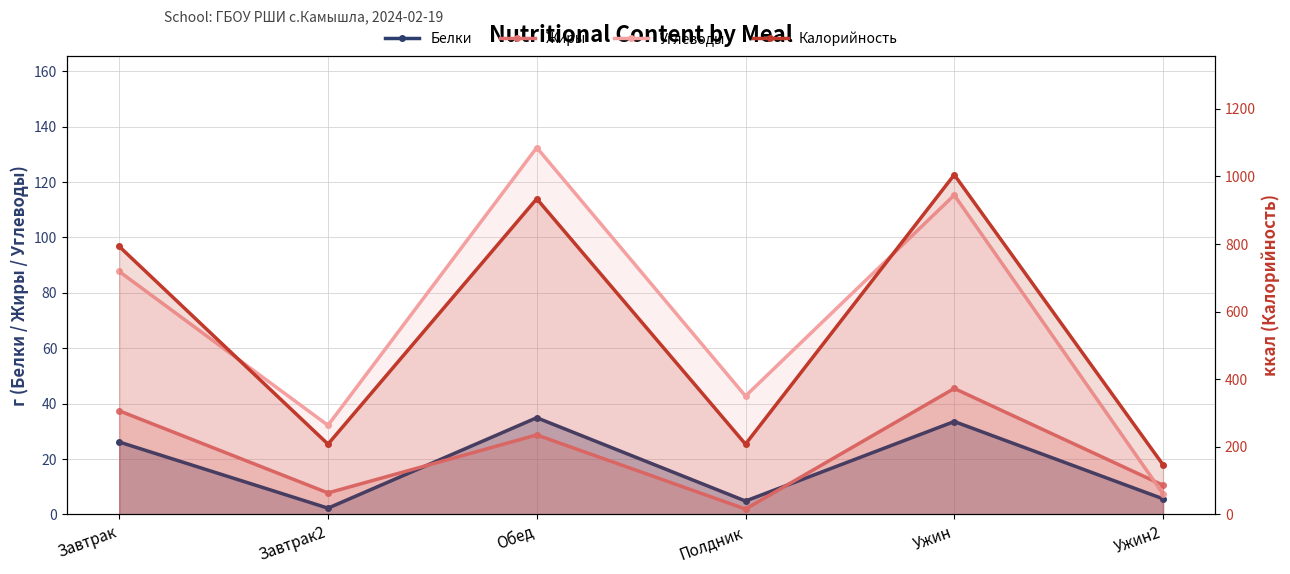

At which label does Жиры reach its minimum?

Полдник